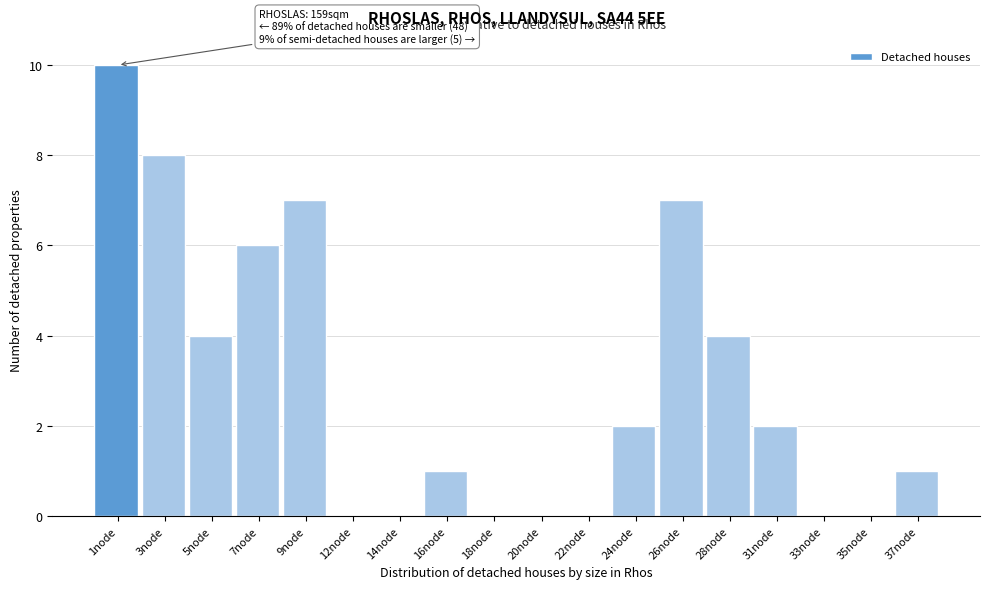

Reading left to right, list all the values displayed in this chart.

1node=10	3node=8	5node=4	7node=6	9node=7	12node=0	14node=0	16node=1	18node=0	20node=0	22node=0	24node=2	26node=7	28node=4	31node=2	33node=0	35node=0	37node=1